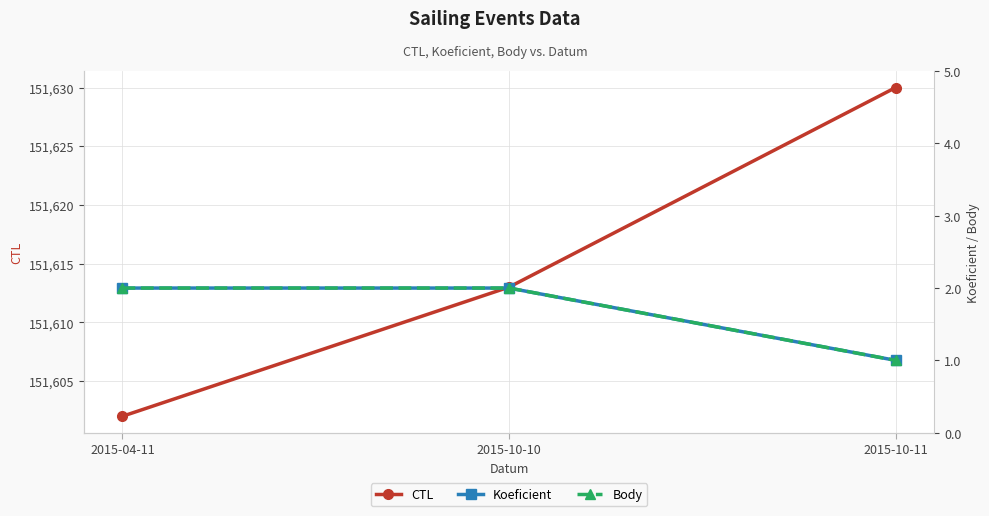

How many series are shown in this chart?

3